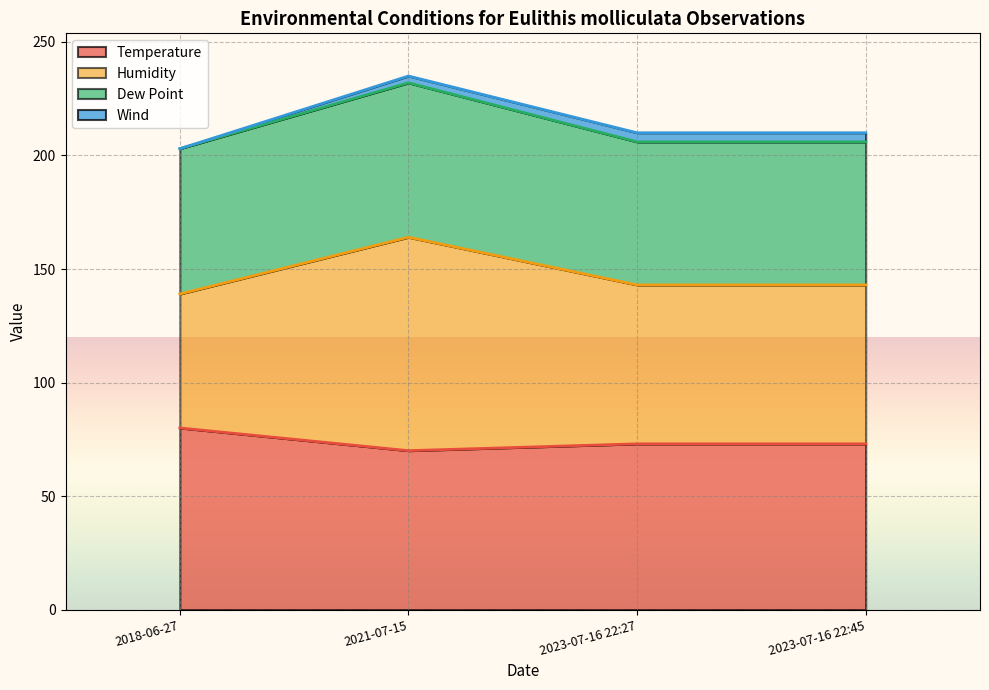

Which series changed the most between 2018-06-27 and 2021-07-15?

Humidity